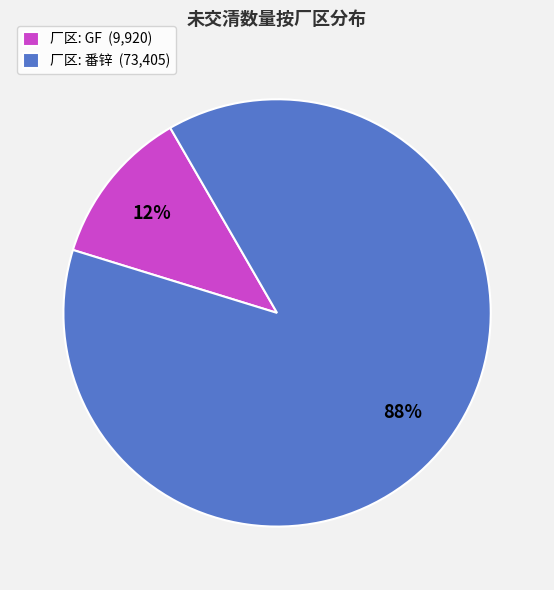

Which category has the biggest portion of the pie?

厂区: 番锌 (73,405)